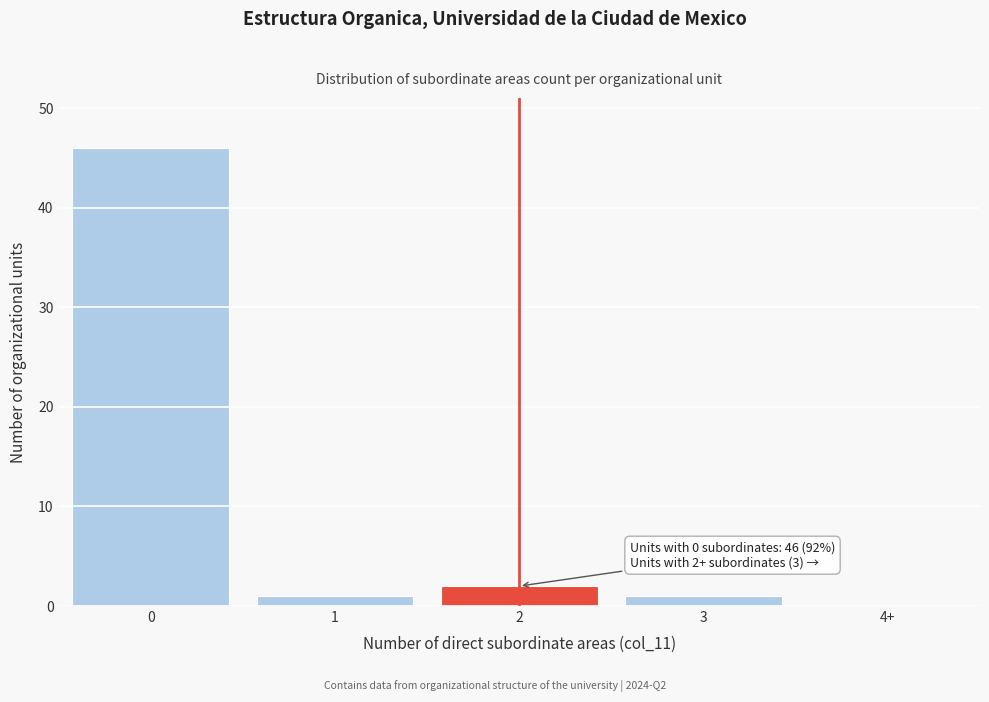

Reading right to left, extract all data points from this chart.

4+=0	3=1	2=2	1=1	0=46